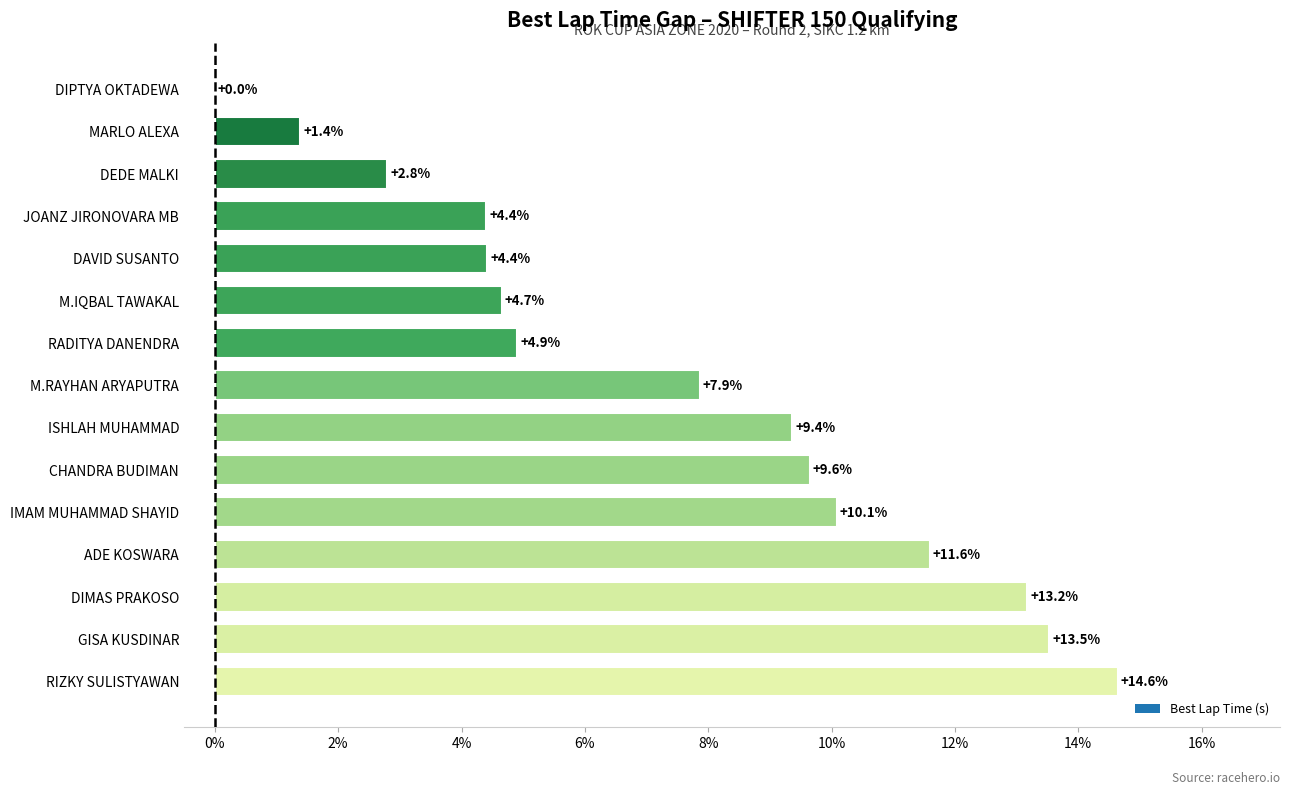

Reading top to bottom, extract all data points from this chart.

DIPTYA OKTADEWA=0.0	MARLO ALEXA=1.4	DEDE MALKI=2.8	JOANZ JIRONOVARA MB=4.4	DAVID SUSANTO=4.4	M.IQBAL TAWAKAL=4.7	RADITYA DANENDRA=4.9	M.RAYHAN ARYAPUTRA=7.9	ISHLAH MUHAMMAD=9.4	CHANDRA BUDIMAN=9.6	IMAM MUHAMMAD SHAYID=10.1	ADE KOSWARA=11.6	DIMAS PRAKOSO=13.2	GISA KUSDINAR=13.5	RIZKY SULISTYAWAN=14.6